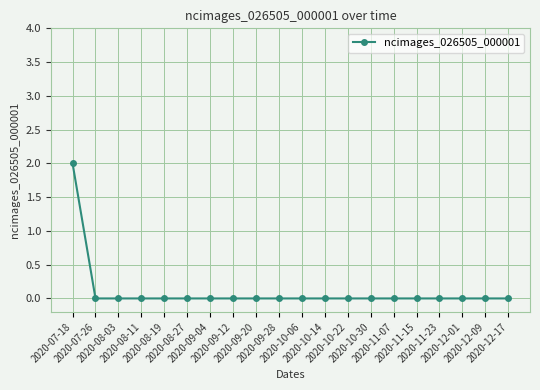

What is the value of the 1st point from the left?

2